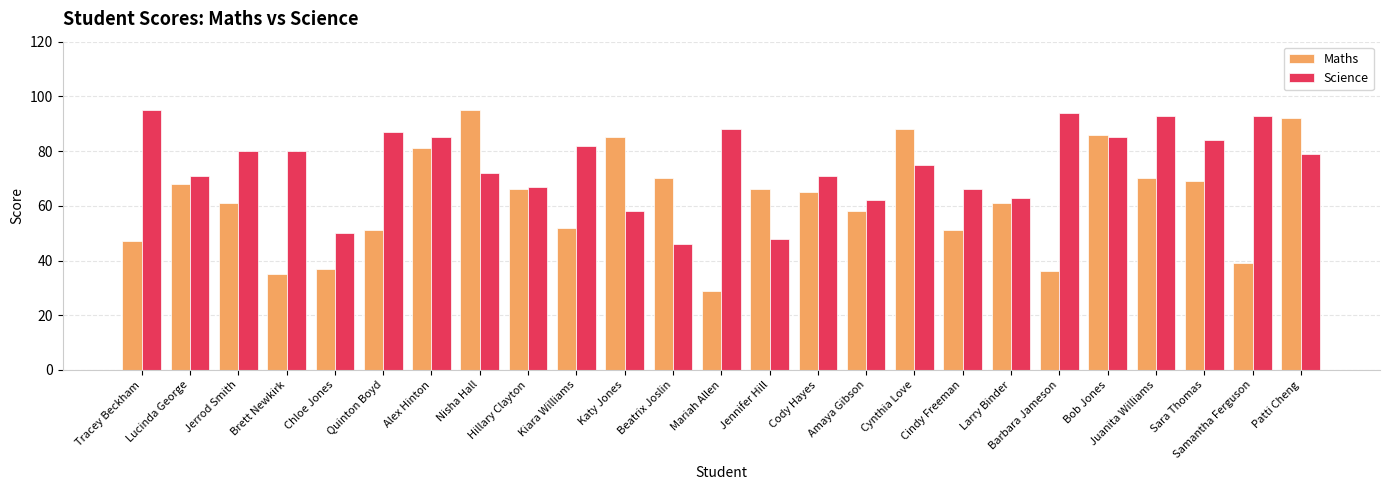

Are the bars horizontal?

No